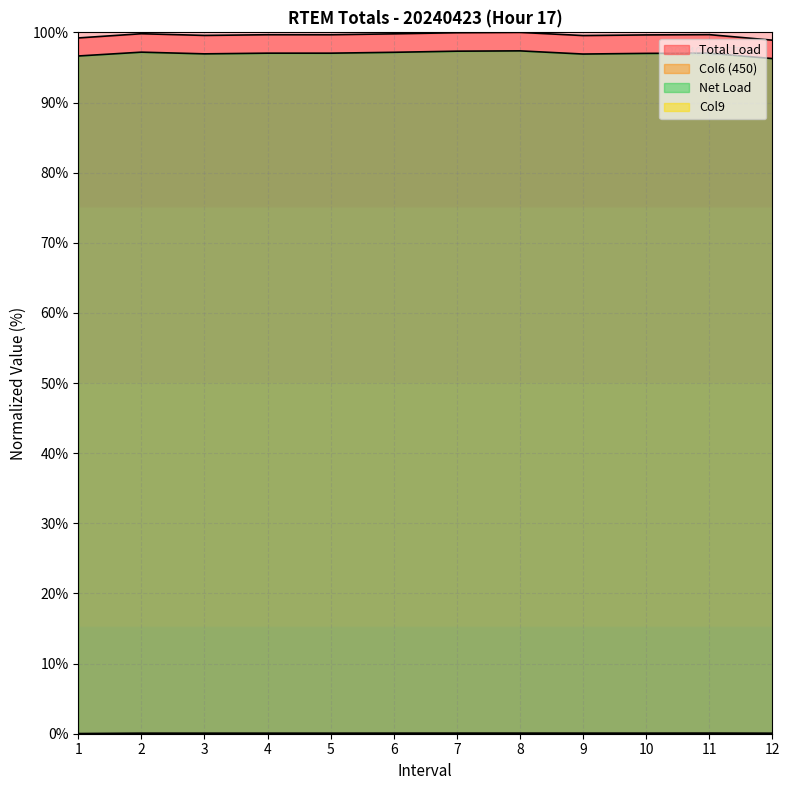

List the labels in order of Net Load value, smallest first.

12, 1, 9, 3, 10, 5, 4, 11, 6, 2, 7, 8